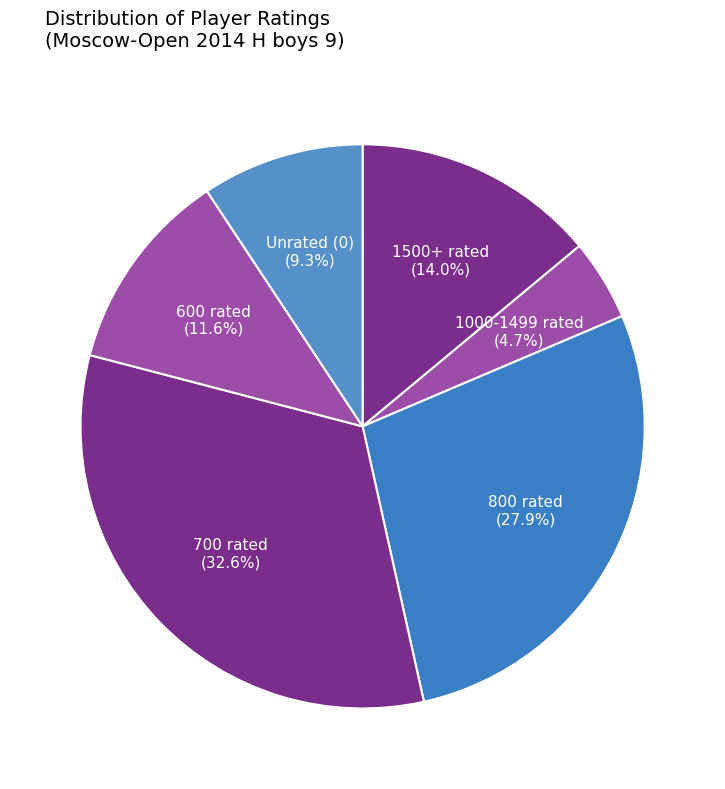

How many slices are in this pie chart?

6